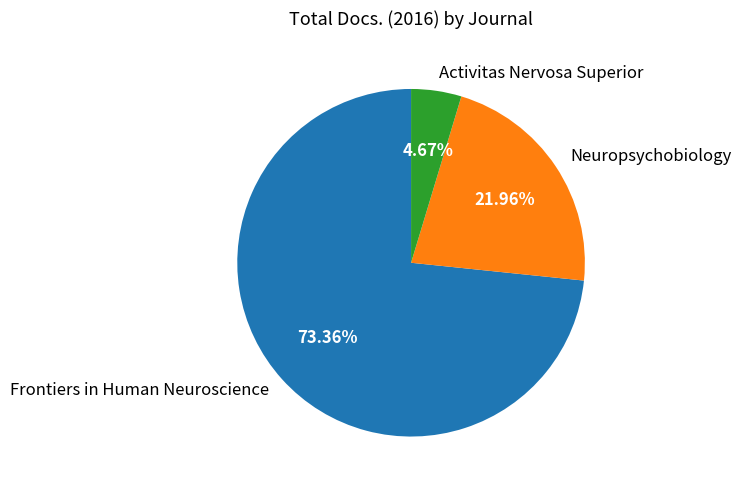

How many slices are in this pie chart?

3